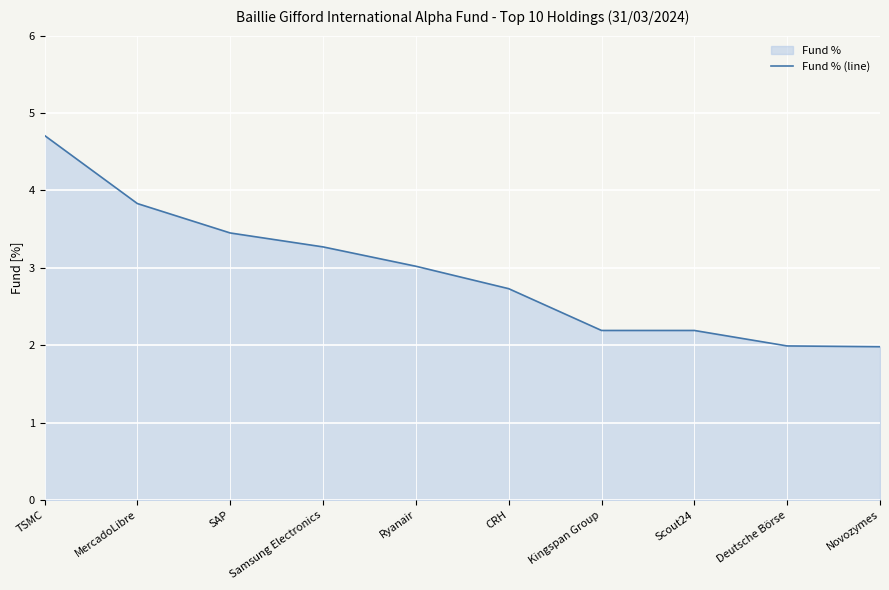

Reading left to right, transcribe all the data shown in this chart.

TSMC=4.7	MercadoLibre=3.8	SAP=3.5	Samsung Electronics=3.3	Ryanair=3.0	CRH=2.7	Kingspan Group=2.2	Scout24=2.2	Deutsche Börse=2.0	Novozymes=2.0